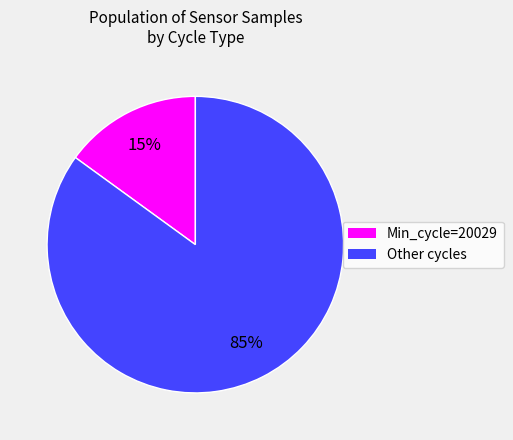

How many segments does this pie chart have?

2